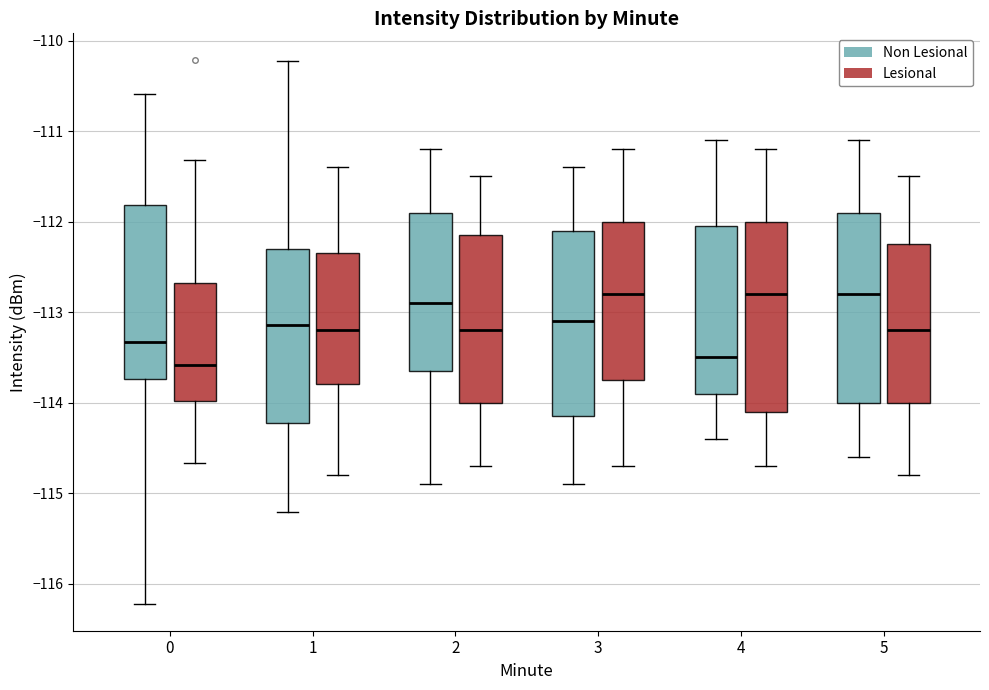

Reading left to right, read every box against the y-axis: the position of its median line, the range the box covers, and the ends of its whiskers. The values are not printed on the chart, so give them approximately, as read against the axis.

0 (Non Lesional): median -113.3, box -113.7 to -111.8, whiskers -116.2 to -110.6
0 (Lesional): median -113.6, box -114.0 to -112.7, whiskers -114.7 to -111.3
1 (Non Lesional): median -113.1, box -114.2 to -112.3, whiskers -115.2 to -110.2
1 (Lesional): median -113.2, box -113.8 to -112.3, whiskers -114.8 to -111.4
2 (Non Lesional): median -112.9, box -113.6 to -111.9, whiskers -114.9 to -111.2
2 (Lesional): median -113.2, box -114.0 to -112.1, whiskers -114.7 to -111.5
3 (Non Lesional): median -113.1, box -114.1 to -112.1, whiskers -114.9 to -111.4
3 (Lesional): median -112.8, box -113.7 to -112.0, whiskers -114.7 to -111.2
4 (Non Lesional): median -113.5, box -113.9 to -112.0, whiskers -114.4 to -111.1
4 (Lesional): median -112.8, box -114.1 to -112.0, whiskers -114.7 to -111.2
5 (Non Lesional): median -112.8, box -114.0 to -111.9, whiskers -114.6 to -111.1
5 (Lesional): median -113.2, box -114.0 to -112.2, whiskers -114.8 to -111.5